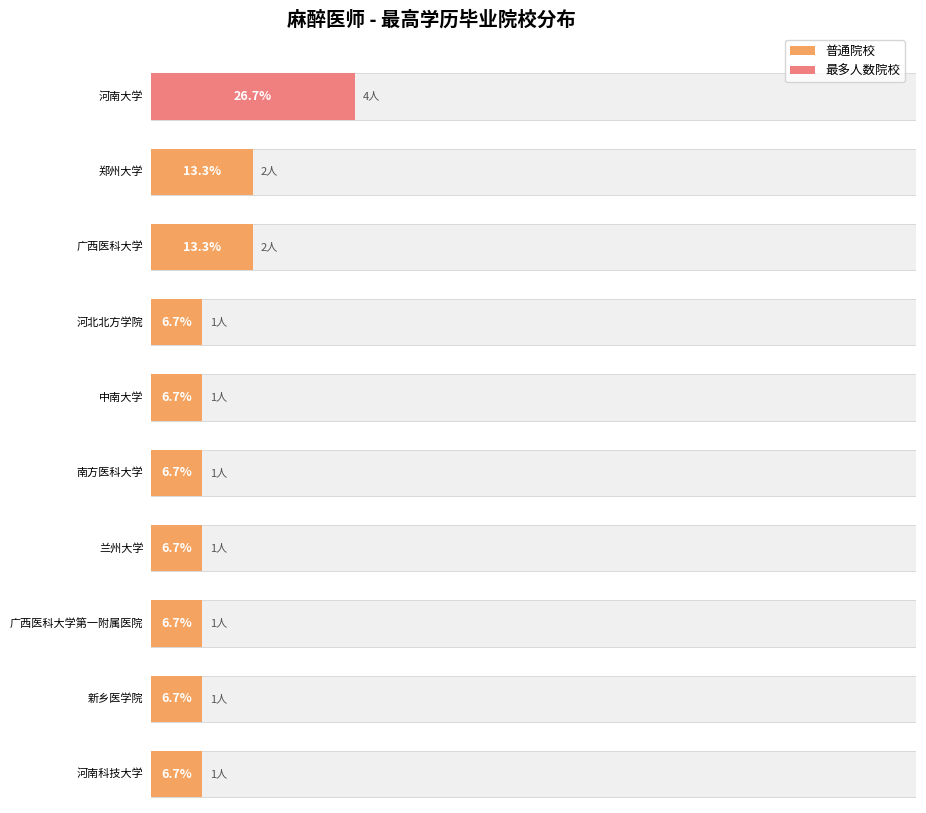

Does the chart contain stacked bars?

No